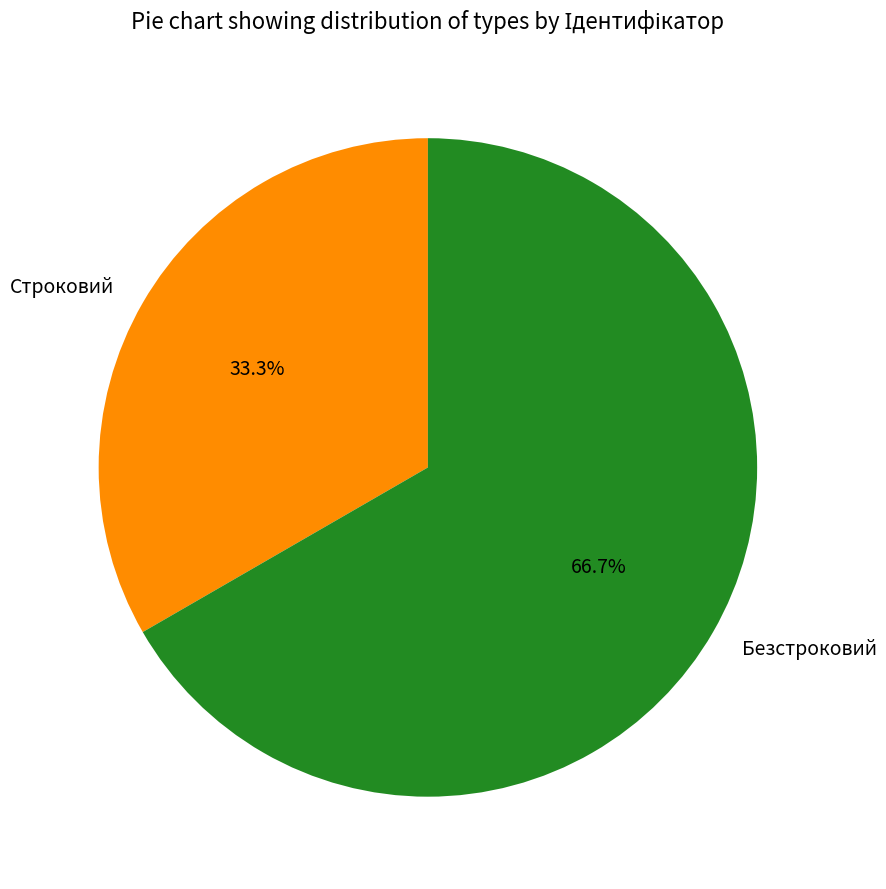

What percentage is NOT represented by Безстроковий?

33.3%